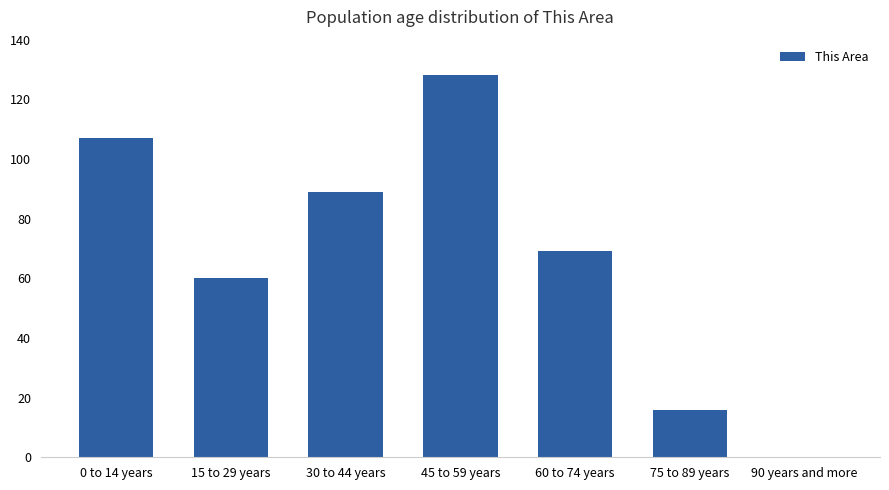

True or false: the data shows 89 at 30 to 44 years.

True